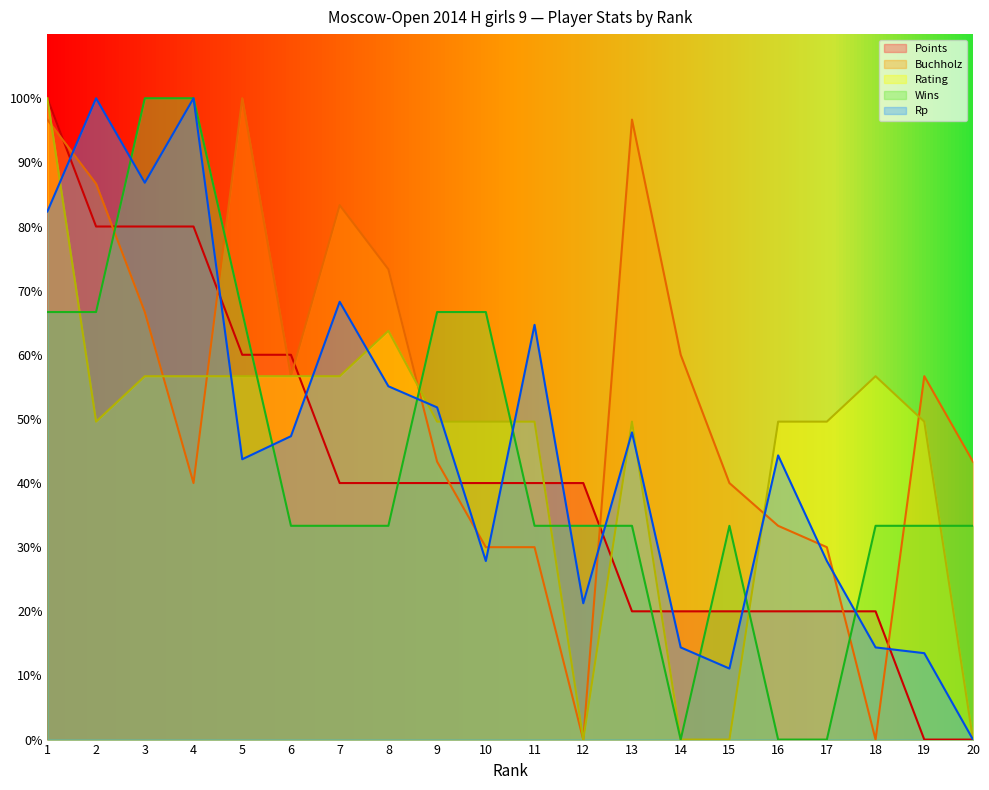

Reading right to left, extract all data points from this chart.

Points: 20=0.0	19=0.0	18=20.0	17=20.0	16=20.0	15=20.0	14=20.0	13=20.0	12=40.0	11=40.0	10=40.0	9=40.0	8=40.0	7=40.0	6=60.0	5=60.0	4=80.0	3=80.0	2=80.0	1=100.0
Buchholz: 20=43.3	19=56.7	18=0.0	17=30.0	16=33.3	15=40.0	14=60.0	13=96.7	12=0.0	11=30.0	10=30.0	9=43.3	8=73.3	7=83.3	6=56.7	5=100.0	4=40.0	3=66.7	2=86.7	1=96.7
Rating: 20=0.0	19=49.6	18=56.7	17=49.6	16=49.6	15=0.0	14=0.0	13=49.6	12=0.0	11=49.6	10=49.6	9=49.6	8=63.7	7=56.7	6=56.7	5=56.7	4=56.7	3=56.7	2=49.6	1=100.0
Wins: 20=33.3	19=33.3	18=33.3	17=0.0	16=0.0	15=33.3	14=0.0	13=33.3	12=33.3	11=33.3	10=66.7	9=66.7	8=33.3	7=33.3	6=33.3	5=66.7	4=100.0	3=100.0	2=66.7	1=66.7
Rp: 20=0.0	19=13.5	18=14.4	17=27.8	16=44.3	15=11.1	14=14.4	13=47.9	12=21.3	11=64.7	10=27.8	9=51.8	8=55.1	7=68.3	6=47.3	5=43.7	4=100.0	3=86.8	2=100.0	1=82.3